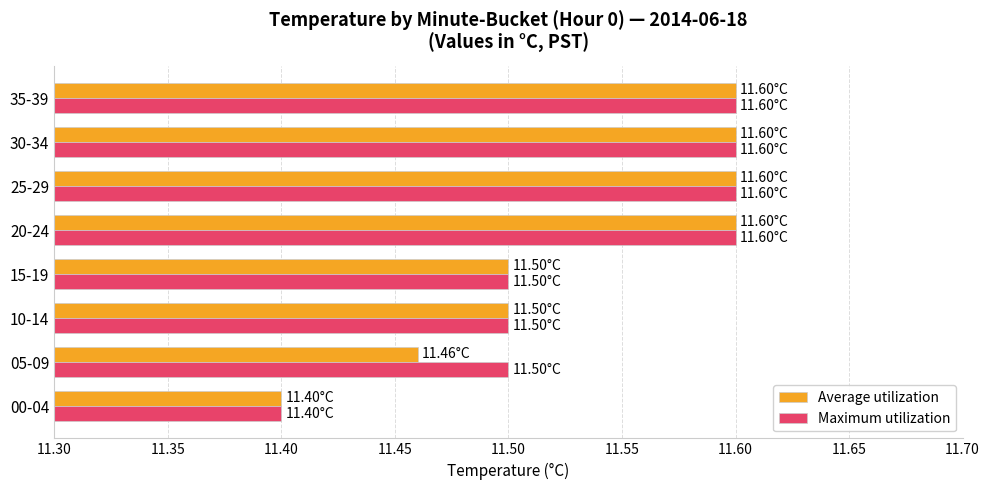

What is the total value across all series at 05-09?

23.0